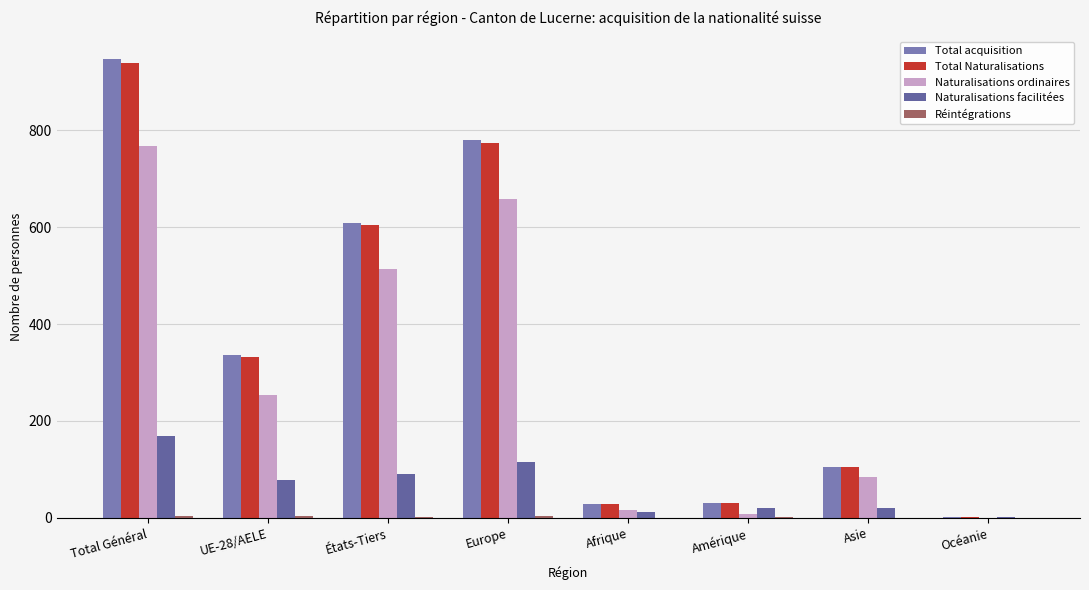

Count the number of categories in the chart.

8